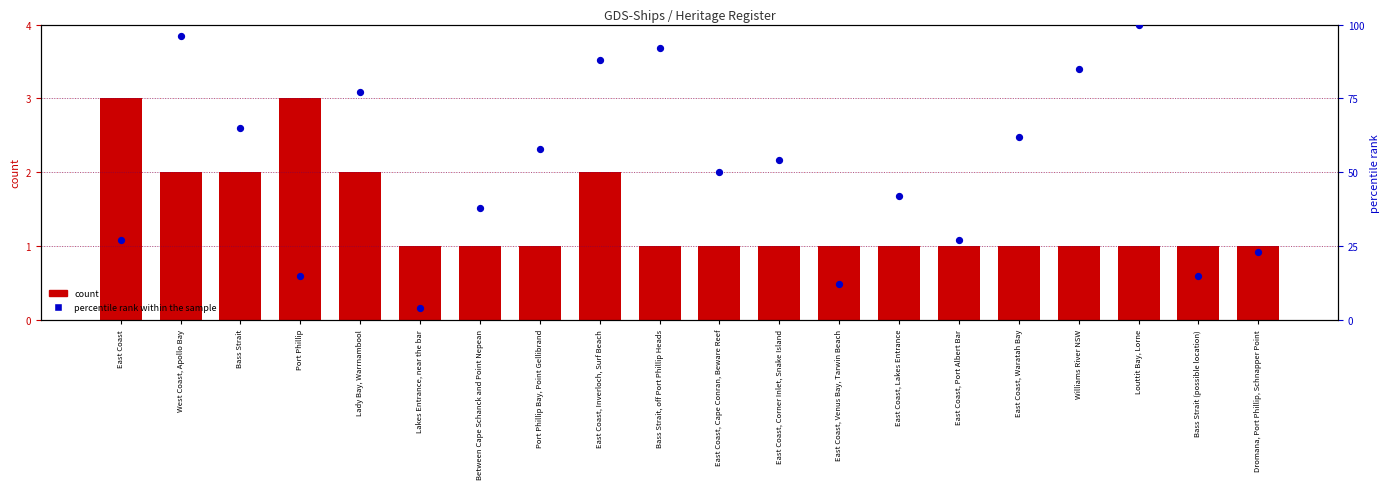

At which category is the sum across all series the highest?

Louttit Bay, Lorne